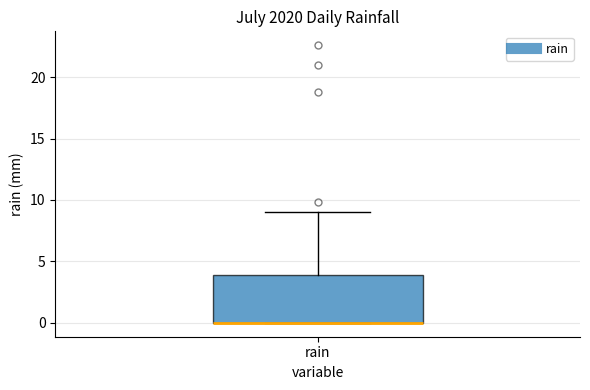

Where is the lower edge of the box for rain on the y-axis? The values are not printed on the chart, so give them approximately, as read against the axis.

0